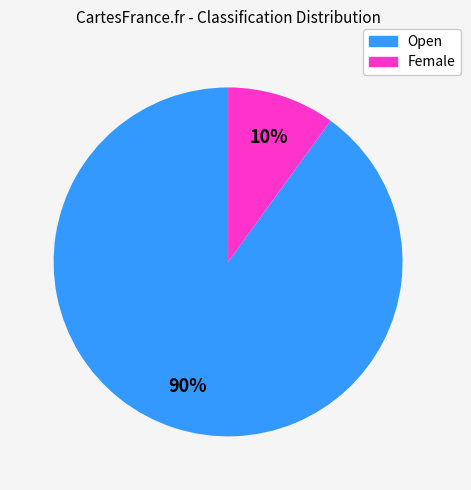

Combined, do Female and Open account for over 50%?

Yes